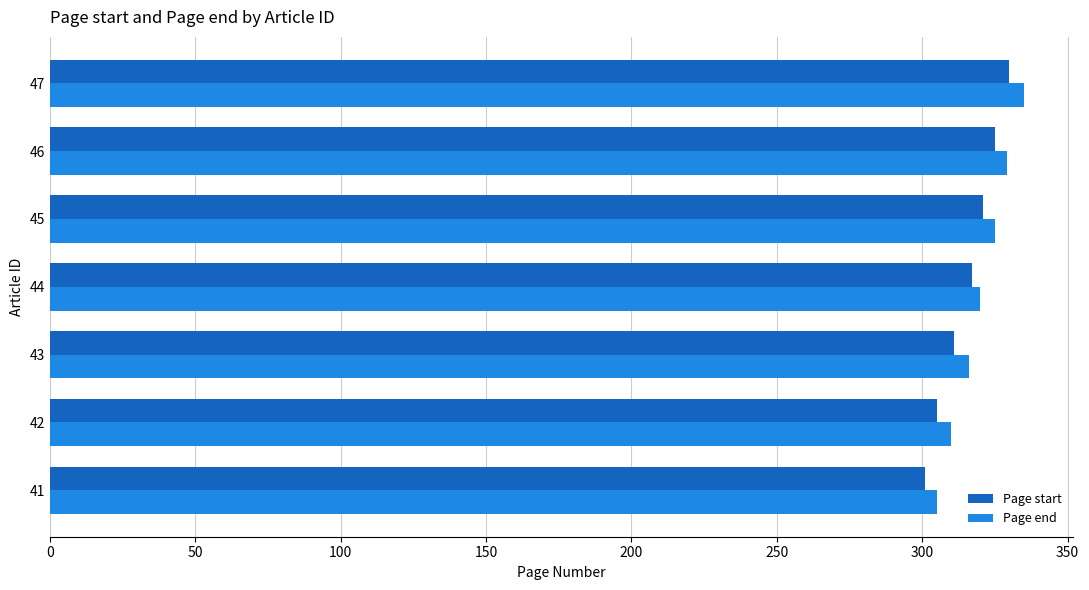

What is the spread (max minus min) of values at 47?

5